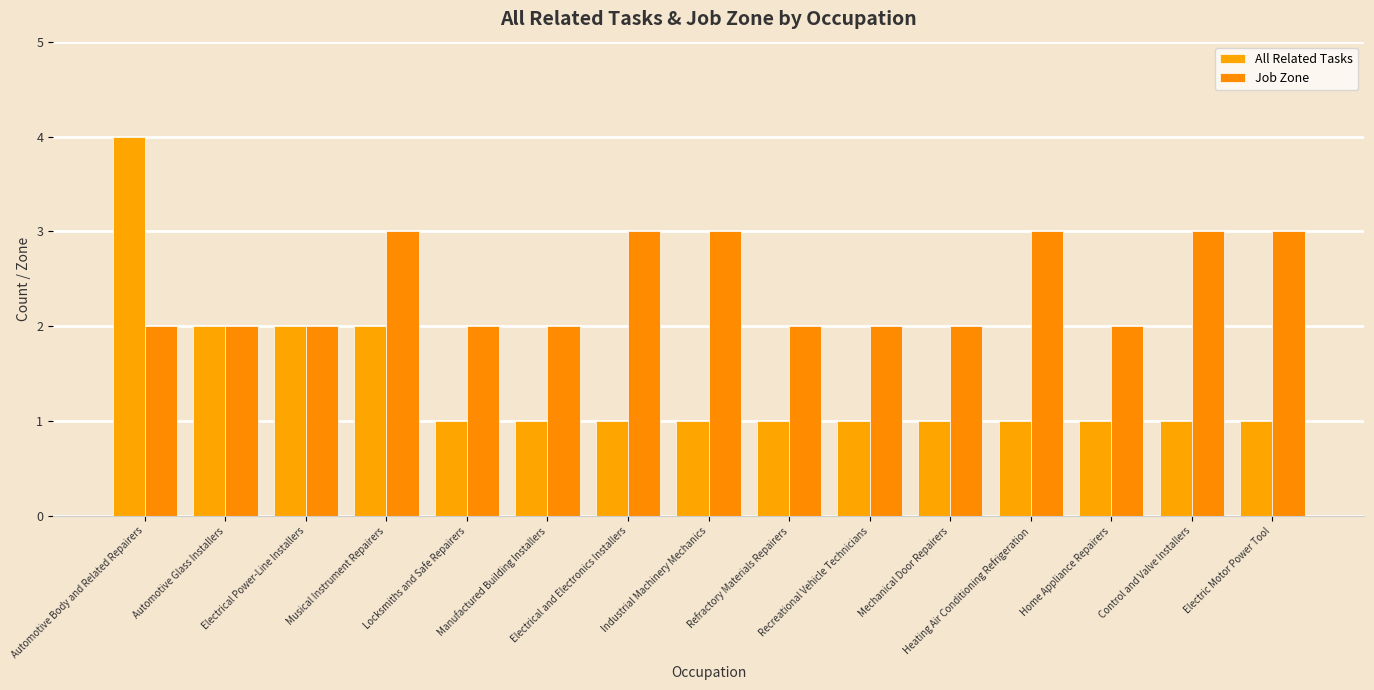

Reading right to left, what are all the values shown in this chart?

All Related Tasks: Electric Motor Power Tool=1	Control and Valve Installers=1	Home Appliance Repairers=1	Heating Air Conditioning Refrigeration=1	Mechanical Door Repairers=1	Recreational Vehicle Technicians=1	Refractory Materials Repairers=1	Industrial Machinery Mechanics=1	Electrical and Electronics Installers=1	Manufactured Building Installers=1	Locksmiths and Safe Repairers=1	Musical Instrument Repairers=2	Electrical Power-Line Installers=2	Automotive Glass Installers=2	Automotive Body and Related Repairers=4
Job Zone: Electric Motor Power Tool=3	Control and Valve Installers=3	Home Appliance Repairers=2	Heating Air Conditioning Refrigeration=3	Mechanical Door Repairers=2	Recreational Vehicle Technicians=2	Refractory Materials Repairers=2	Industrial Machinery Mechanics=3	Electrical and Electronics Installers=3	Manufactured Building Installers=2	Locksmiths and Safe Repairers=2	Musical Instrument Repairers=3	Electrical Power-Line Installers=2	Automotive Glass Installers=2	Automotive Body and Related Repairers=2